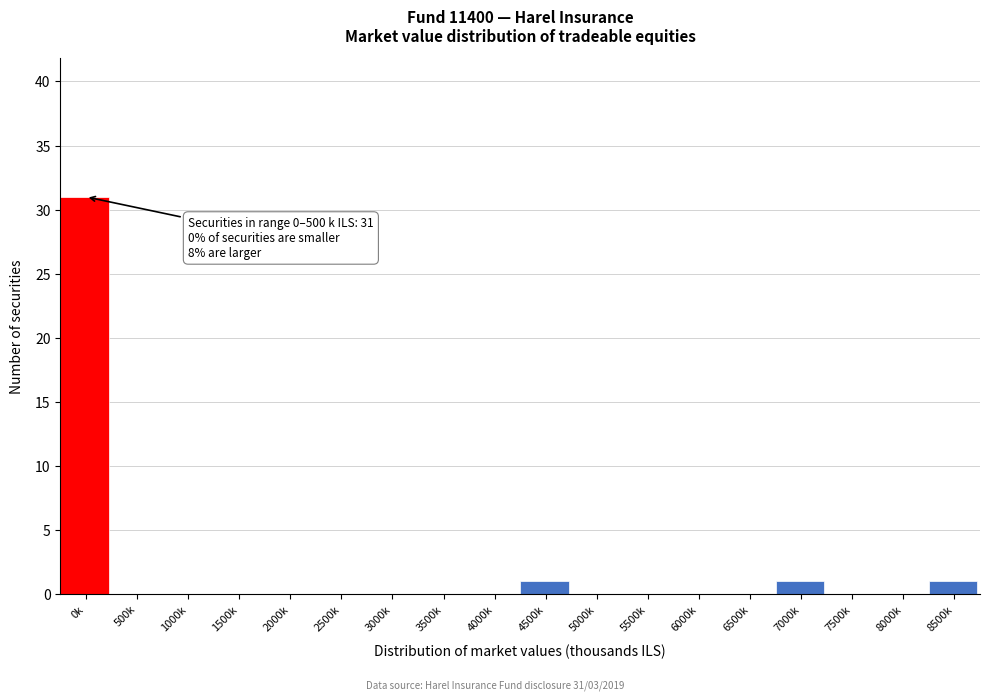

Reading left to right, list all the values displayed in this chart.

0k=31	500k=0	1000k=0	1500k=0	2000k=0	2500k=0	3000k=0	3500k=0	4000k=0	4500k=1	5000k=0	5500k=0	6000k=0	6500k=0	7000k=1	7500k=0	8000k=0	8500k=1